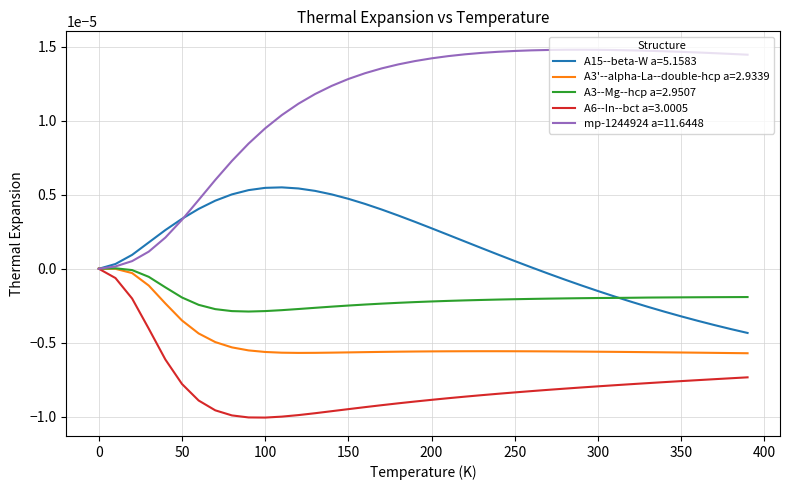

Which series has the largest total across all categories?

mp-1244924 a=11.6448